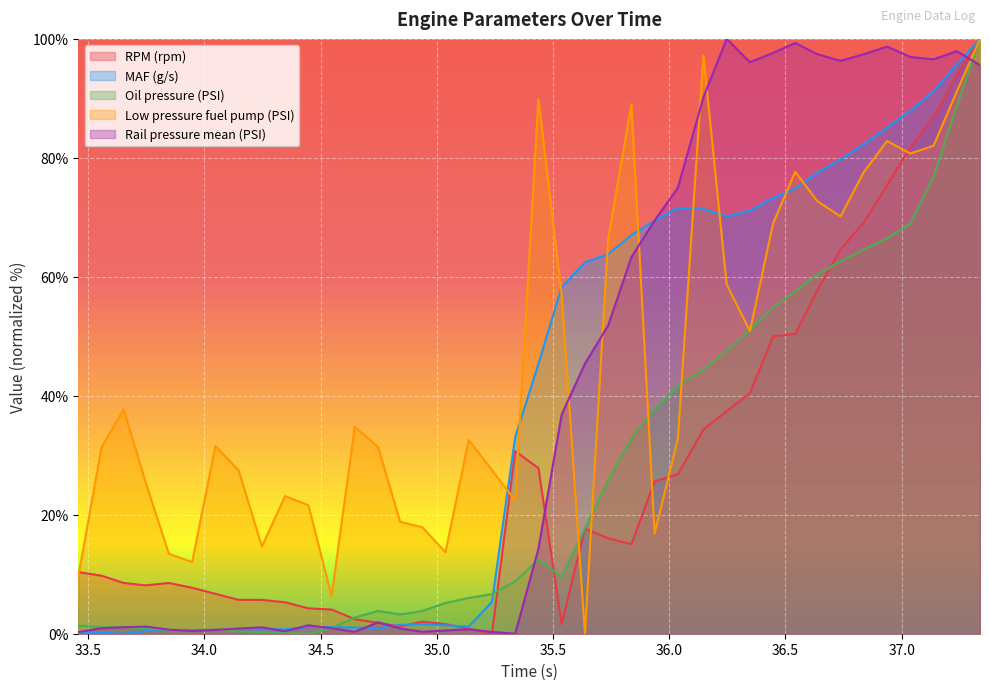

Count the number of data series in this chart.

5